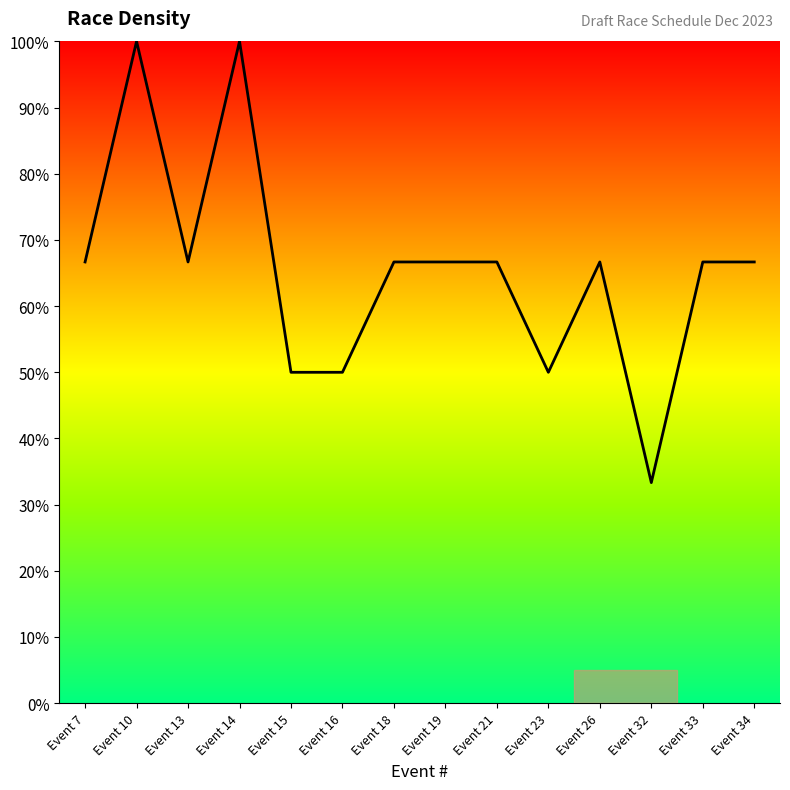

What is the approximate value at Event 18?

66.7